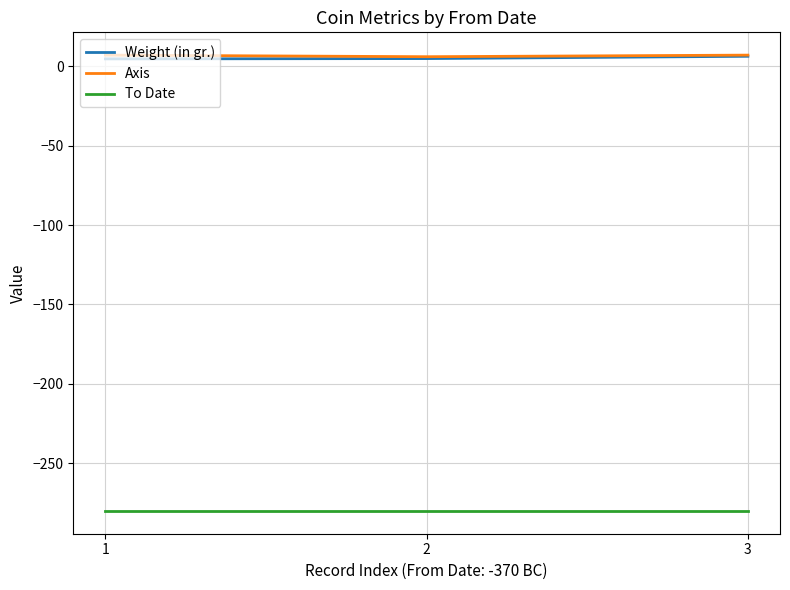

What is the greatest value displayed?

7.0